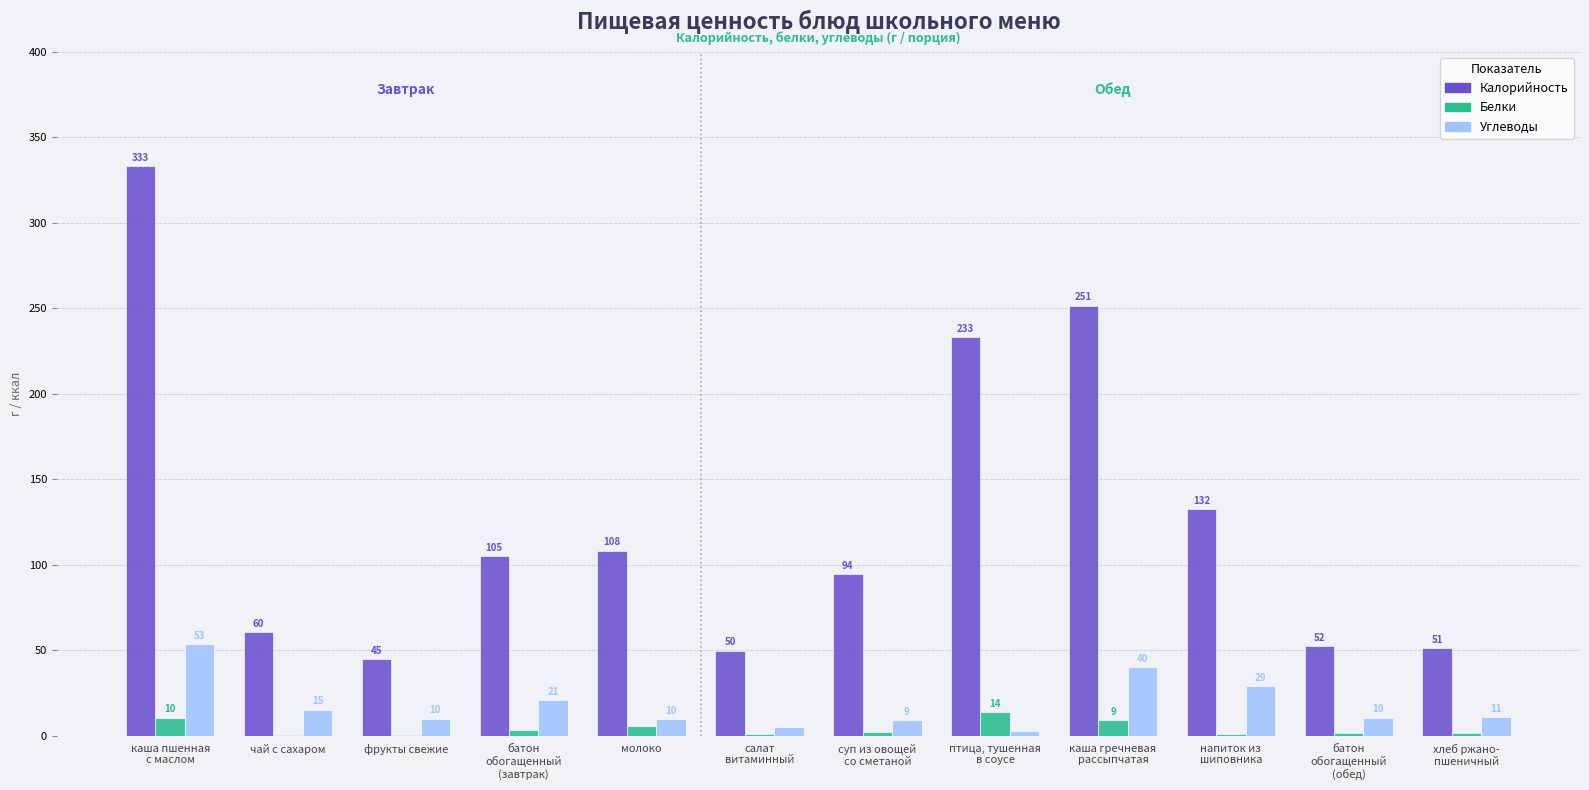

What are all the series names shown in the legend?

Калорийность, Белки, Углеводы